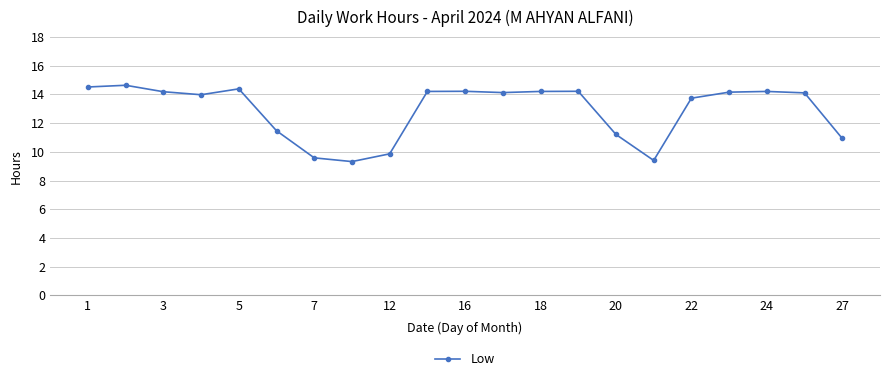

What is the minimum value shown in the chart?

9.3